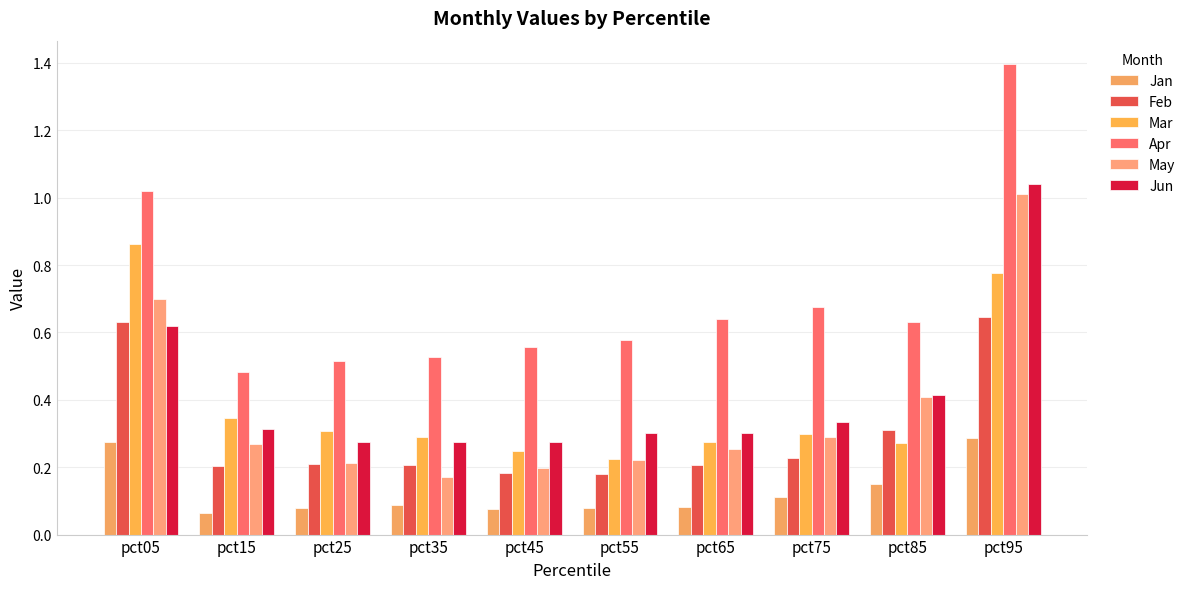

Which label corresponds to the smallest value in the chart?

pct15